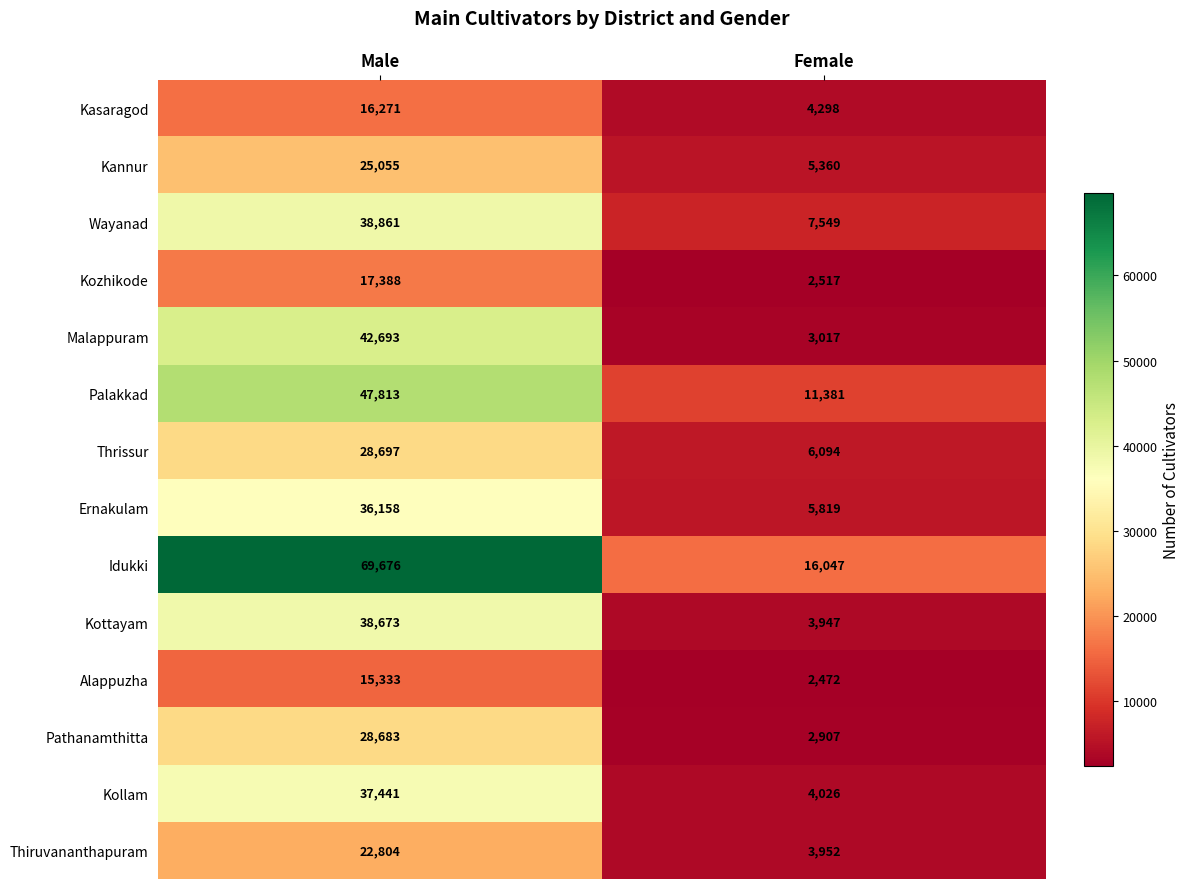

What is the spread (max minus min) of values at Female?

13575